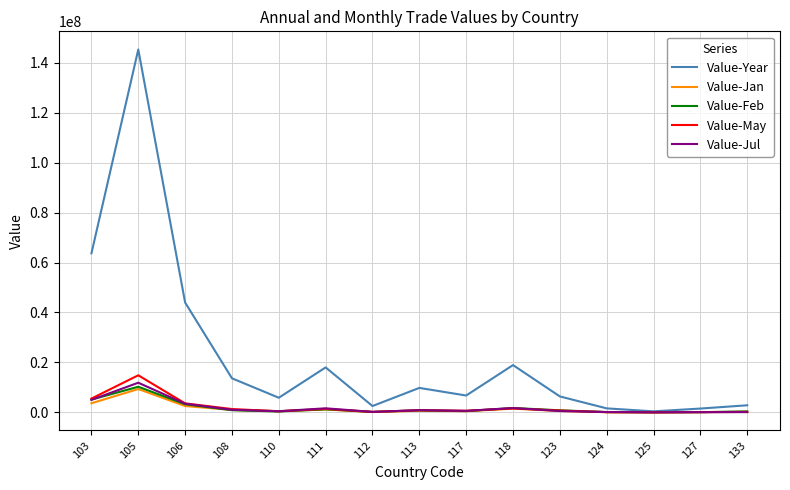

Which series has the largest total across all categories?

Value-Year